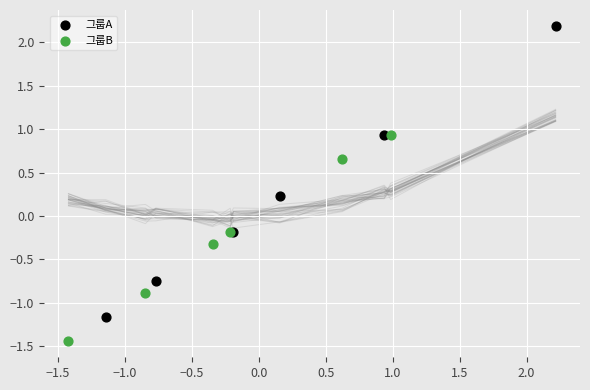

Which series contains the highest Y value?

그룹A